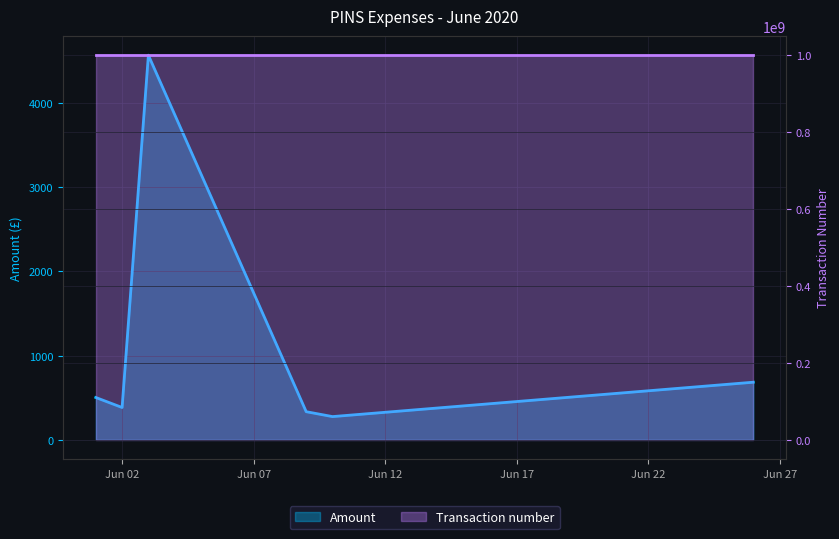

What is the smallest value displayed?

276.0